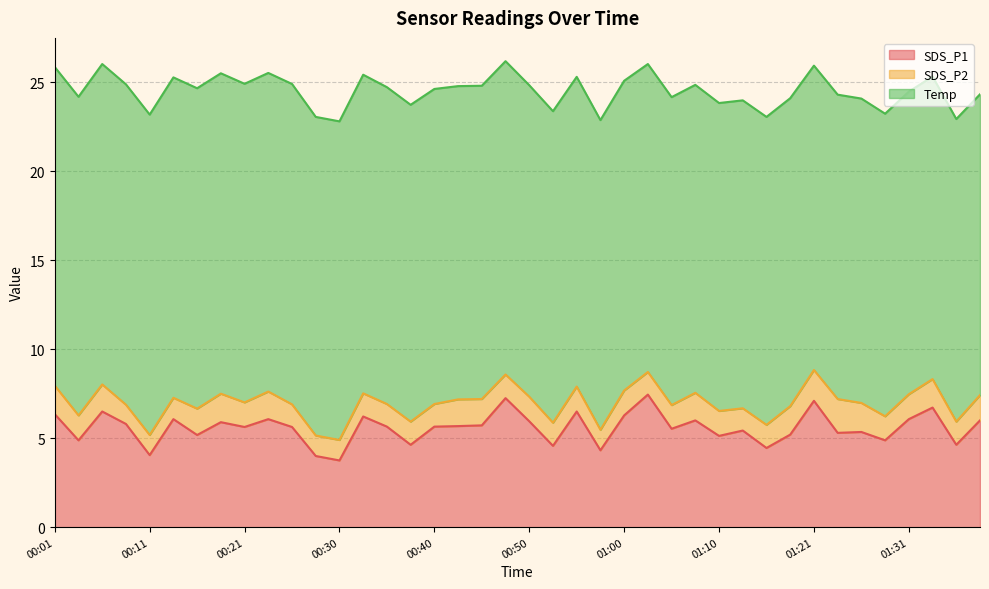

Reading right to left, transcribe all the data shown in this chart.

SDS_P1: 01:38=6.0	01:36=4.6	01:33=6.7	01:31=6.1	01:28=4.9	01:26=5.3	01:23=5.3	01:21=7.1	01:18=5.2	01:15=4.5	01:13=5.4	01:10=5.1	01:08=6.0	01:05=5.5	01:03=7.5	01:00=6.3	00:58=4.3	00:55=6.5	00:53=4.6	00:50=6.0	00:47=7.2	00:45=5.7	00:43=5.7	00:40=5.7	00:38=4.6	00:35=5.7	00:33=6.2	00:30=3.8	00:28=4.0	00:25=5.6	00:23=6.1	00:21=5.6	00:18=5.9	00:16=5.2	00:13=6.1	00:11=4.0	00:08=5.8	00:06=6.5	00:03=4.9	00:01=6.3
SDS_P2: 01:38=1.4	01:36=1.3	01:33=1.6	01:31=1.4	01:28=1.4	01:26=1.6	01:23=1.9	01:21=1.7	01:18=1.6	01:15=1.3	01:13=1.2	01:10=1.4	01:08=1.6	01:05=1.3	01:03=1.3	01:00=1.4	00:58=1.1	00:55=1.4	00:53=1.3	00:50=1.4	00:47=1.3	00:45=1.5	00:43=1.5	00:40=1.3	00:38=1.3	00:35=1.3	00:33=1.3	00:30=1.1	00:28=1.1	00:25=1.3	00:23=1.6	00:21=1.4	00:18=1.6	00:16=1.5	00:13=1.2	00:11=1.1	00:08=1.1	00:06=1.5	00:03=1.4	00:01=1.6
Temp: 01:38=16.9	01:36=17.0	01:33=17.0	01:31=17.0	01:28=17.0	01:26=17.1	01:23=17.1	01:21=17.1	01:18=17.3	01:15=17.3	01:13=17.3	01:10=17.3	01:08=17.3	01:05=17.3	01:03=17.3	01:00=17.4	00:58=17.4	00:55=17.4	00:53=17.5	00:50=17.5	00:47=17.6	00:45=17.6	00:43=17.6	00:40=17.7	00:38=17.8	00:35=17.8	00:33=17.9	00:30=17.9	00:28=17.9	00:25=18.0	00:23=17.9	00:21=17.9	00:18=18.0	00:16=18.0	00:13=18.0	00:11=18.0	00:08=18.0	00:06=18.0	00:03=17.9	00:01=17.9